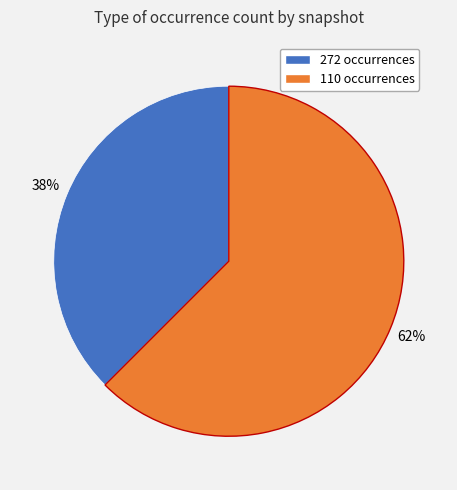

Does any single category account for the majority?

Yes